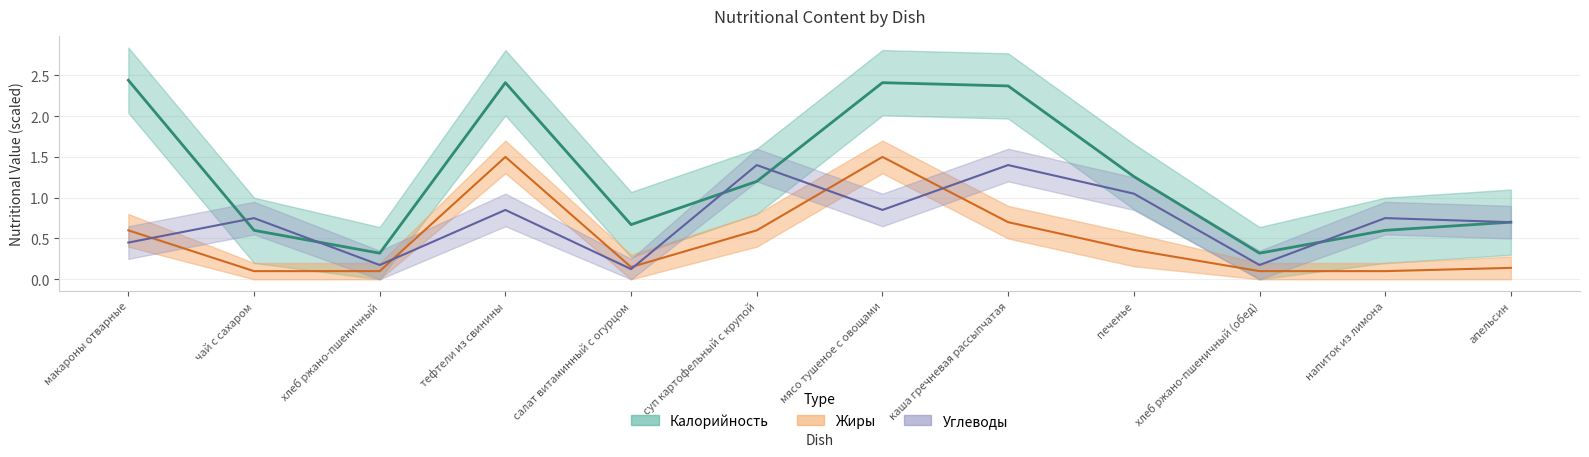

At which category does Калорийность reach its first local peak?

тефтели из свинины